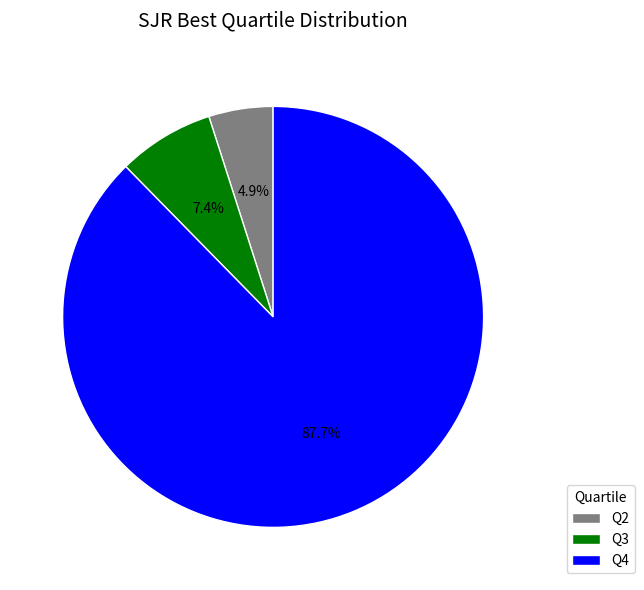

Which has a higher value, Q4 or Q2?

Q4